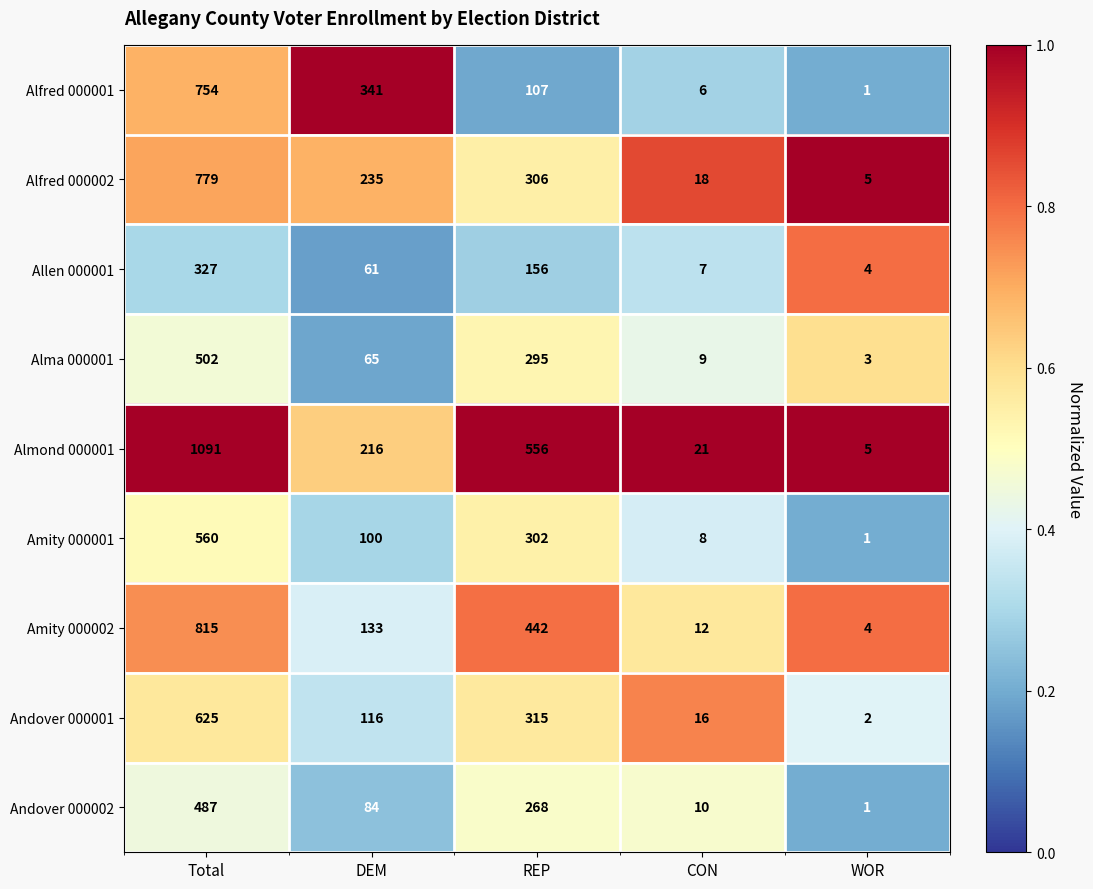

Which series has the largest total across all categories?

Almond 000001